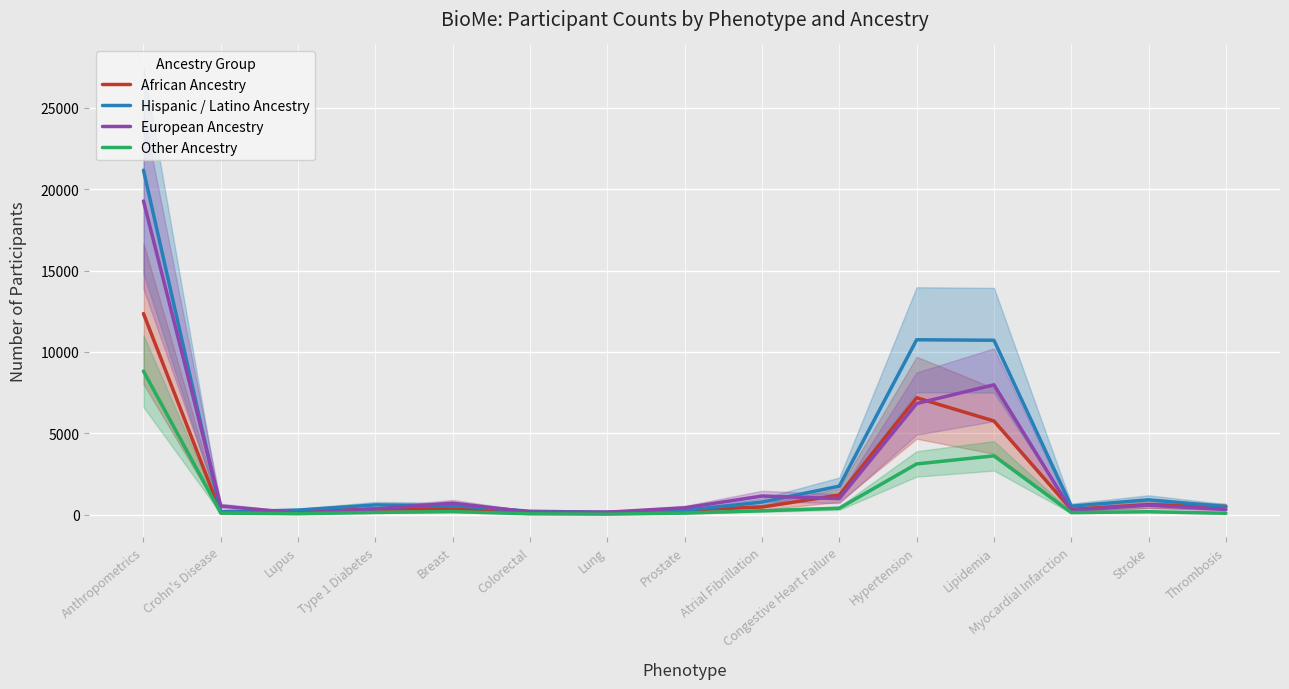

What position from the right is Thrombosis?

1